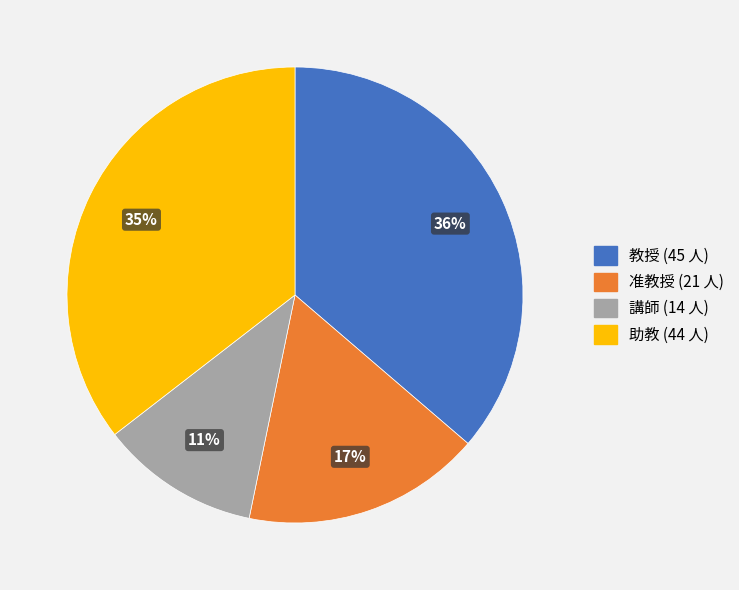

To the nearest percent, what is the difference between the 准教授 and 講師 slice percentages?

6%